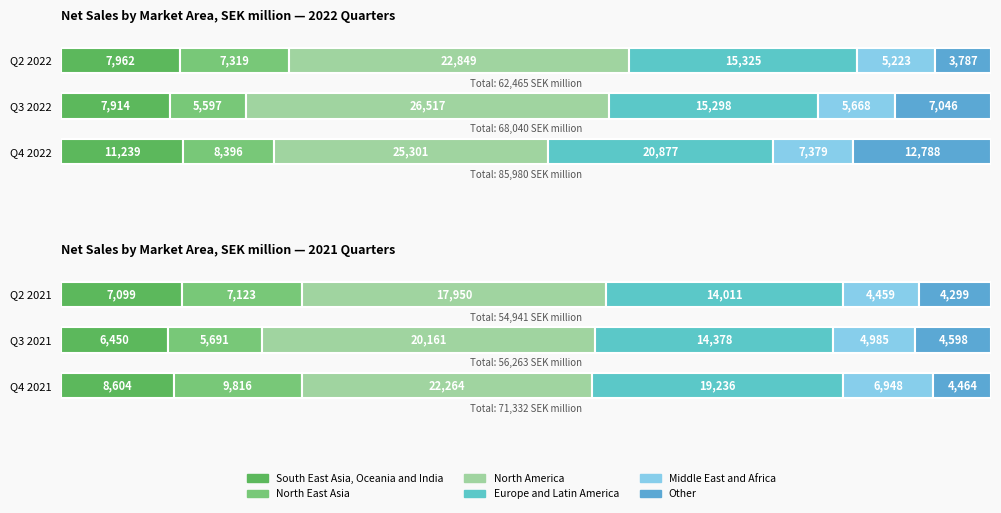

Rank the series at North East Asia from lowest to highest value.

Q3 2022, Q3 2021, Q2 2021, Q2 2022, Q4 2022, Q4 2021